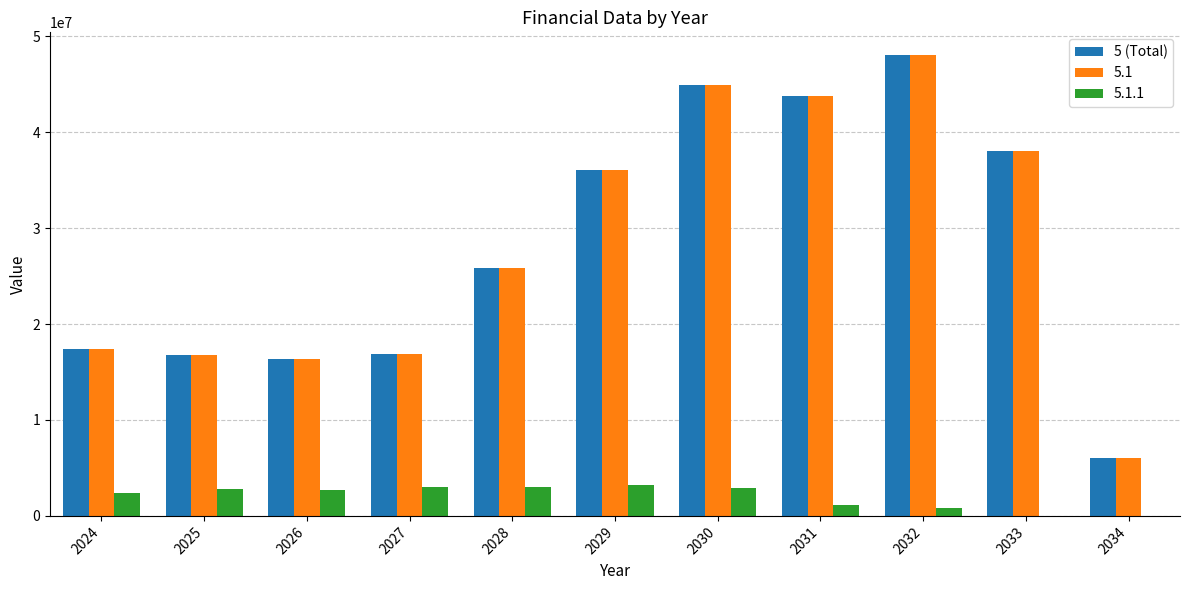

The value of 5 (Total) at 2025 is 16804000.0. True or false?

True